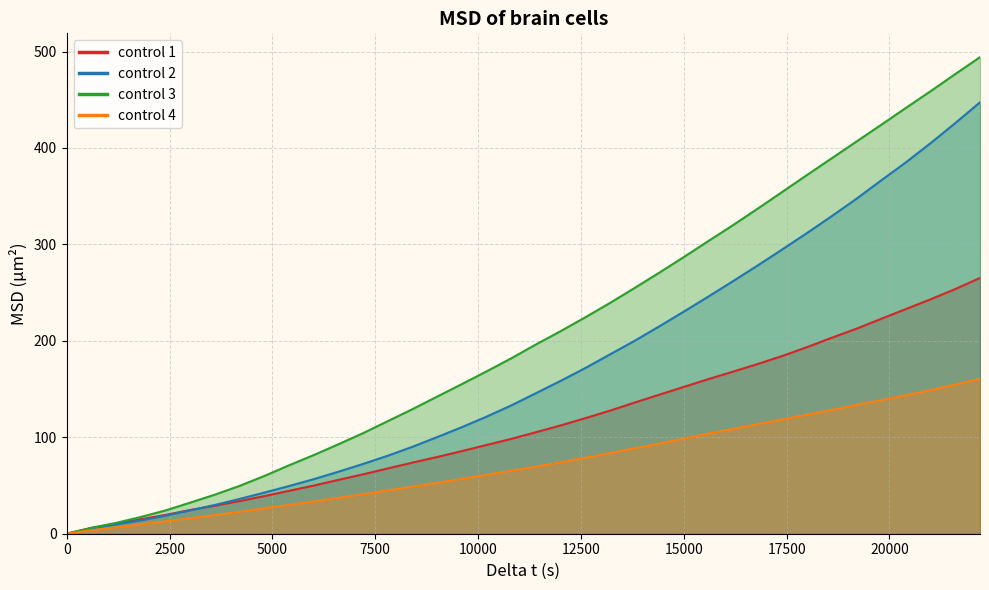

What is the average value of the control 2 series?

170.1